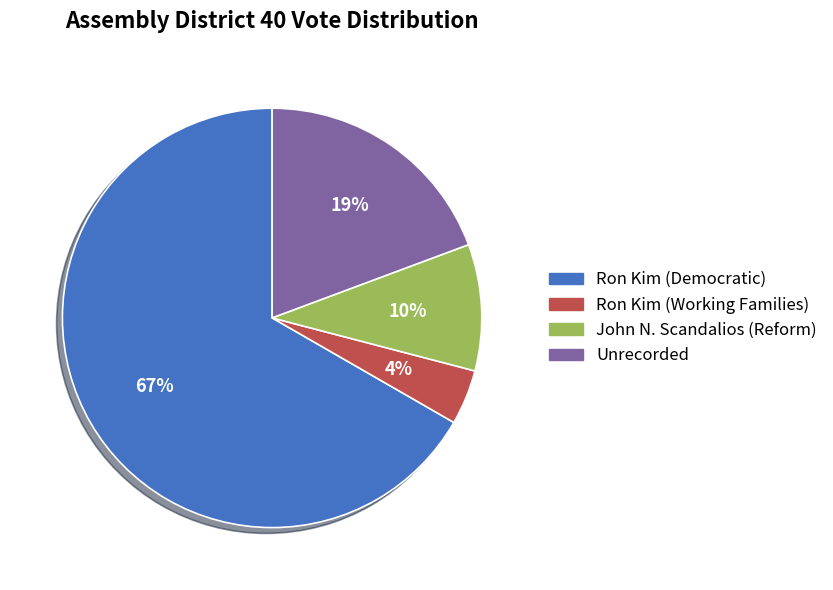

To the nearest percent, what is the average slice percentage?

25%